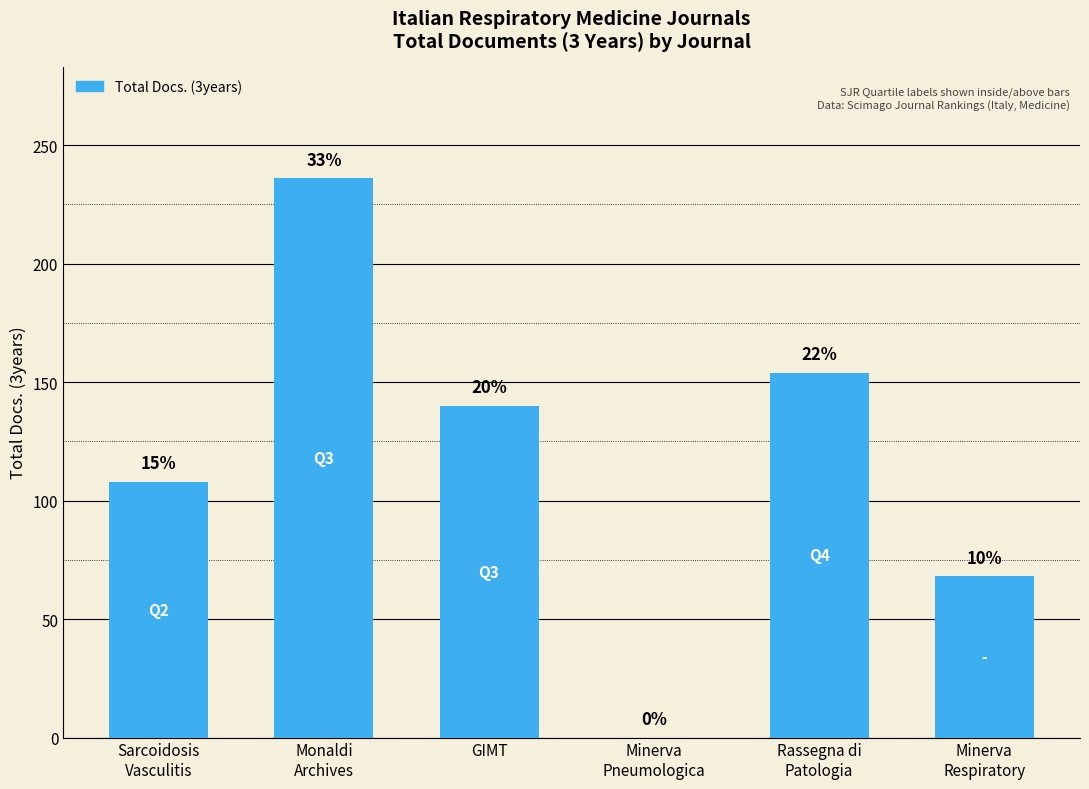

Is it true that the value at Monaldi
Archives is 315?

False